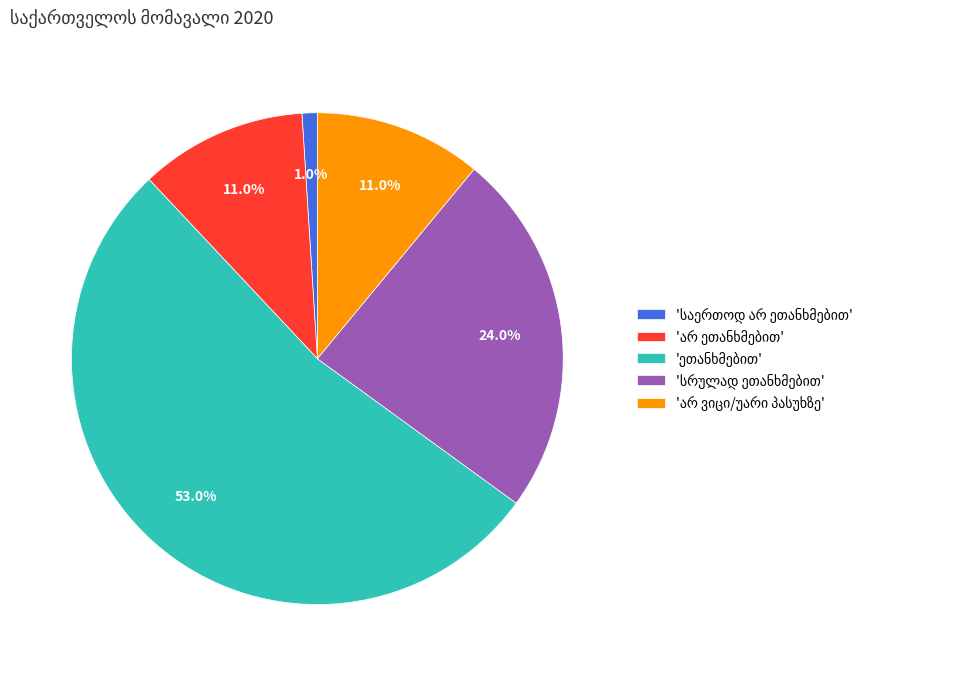

Does any single category account for the majority?

Yes